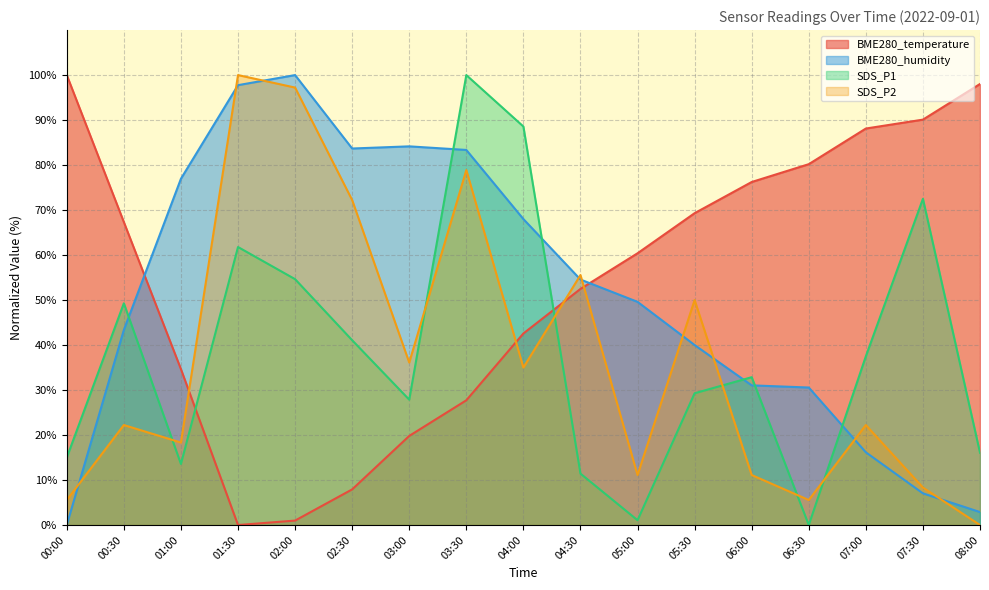

What position from the right is 03:30?

10